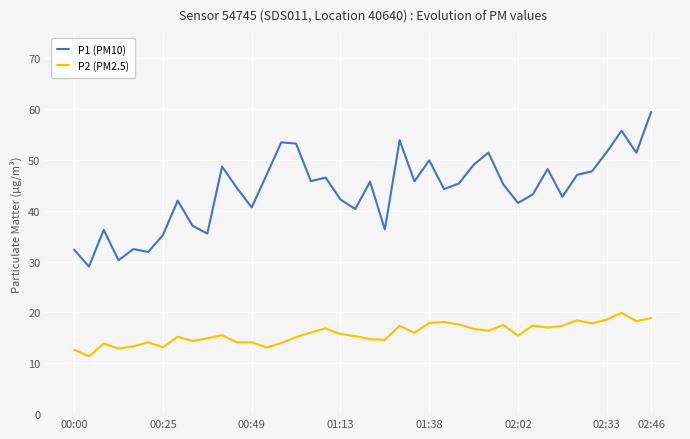

Which series has the largest range (max minus min)?

P1 (PM10)